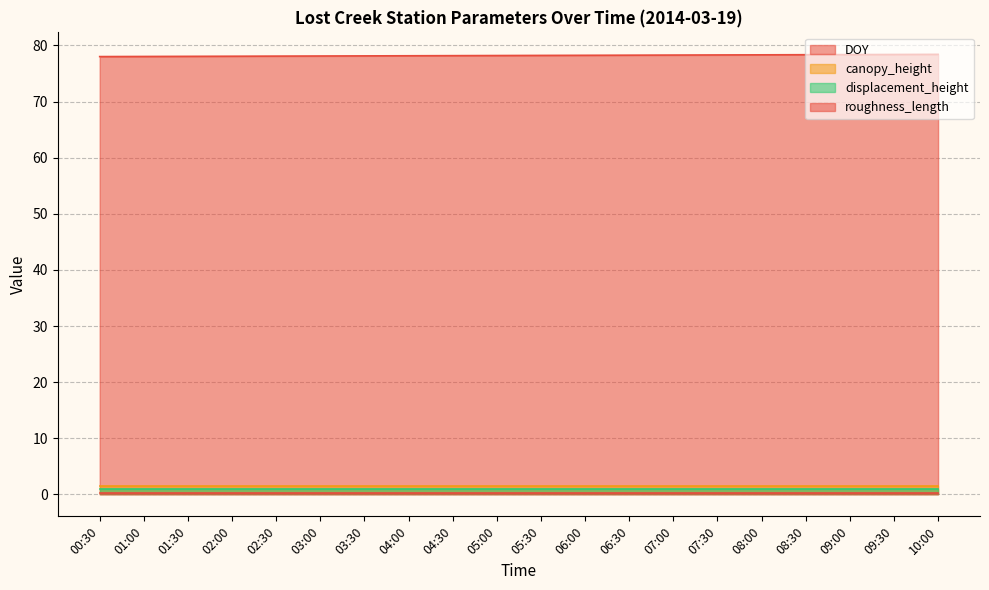

What is the difference between the maximum and minimum values in the DOY series?

0.4